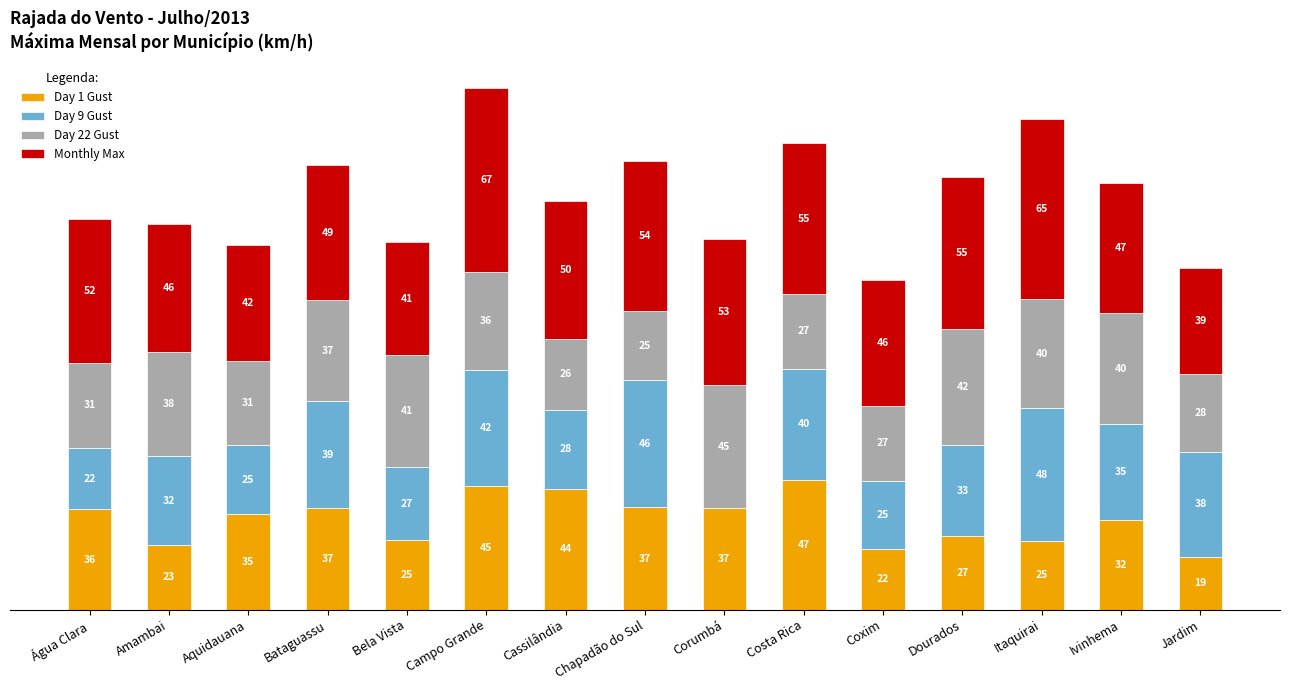

At which category is the sum across all series the highest?

Campo Grande